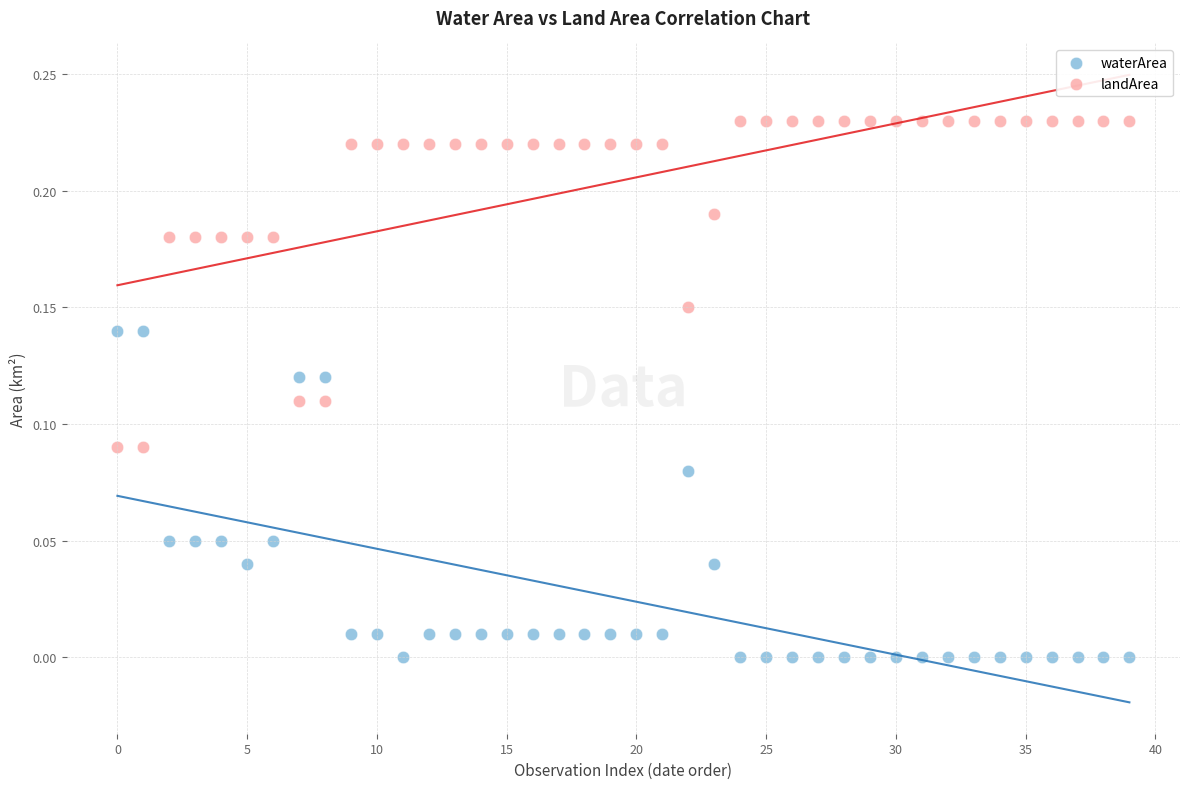

Which series contains the lowest Y value?

waterArea